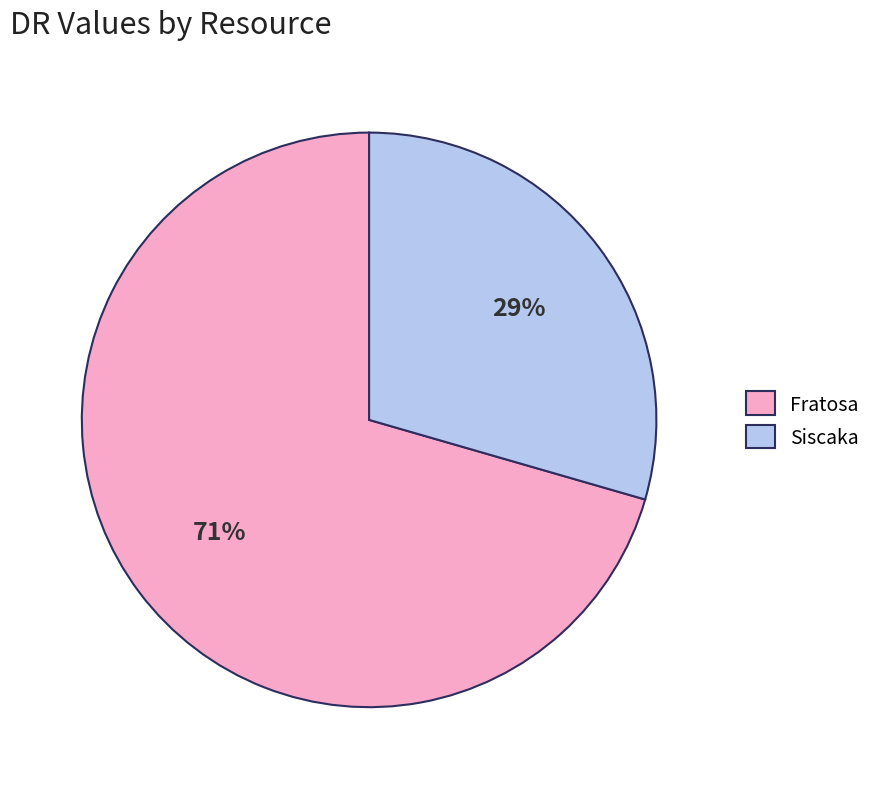

Does Fratosa account for over 50% of the chart?

Yes